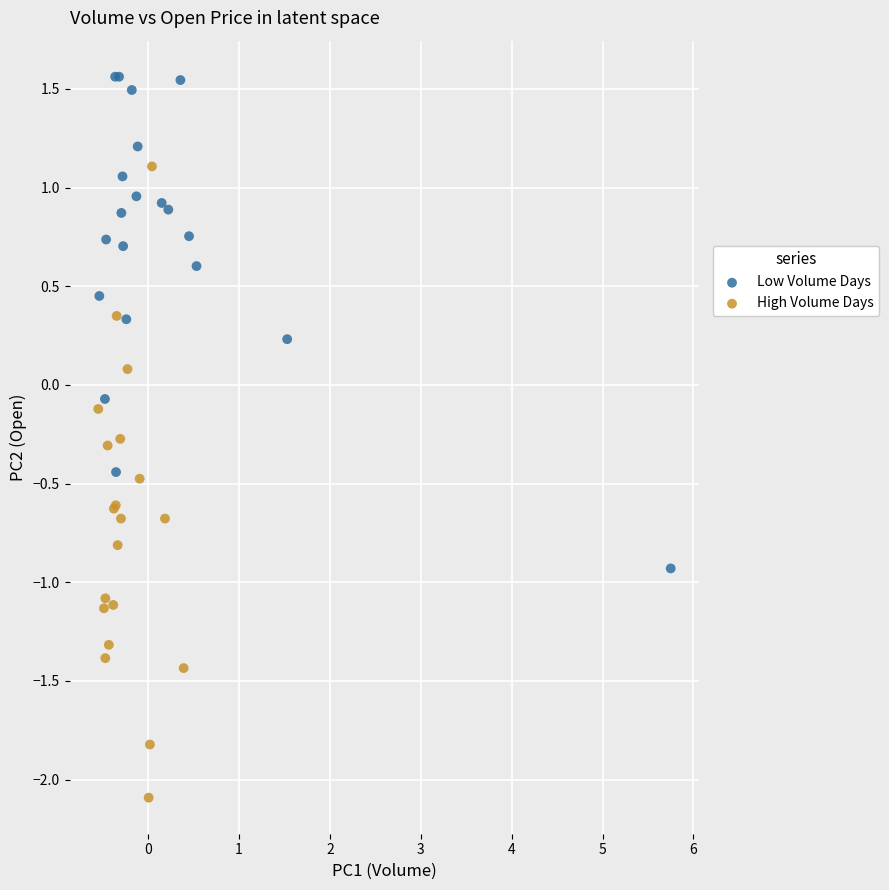

Which series reaches the maximum Y coordinate?

Low Volume Days